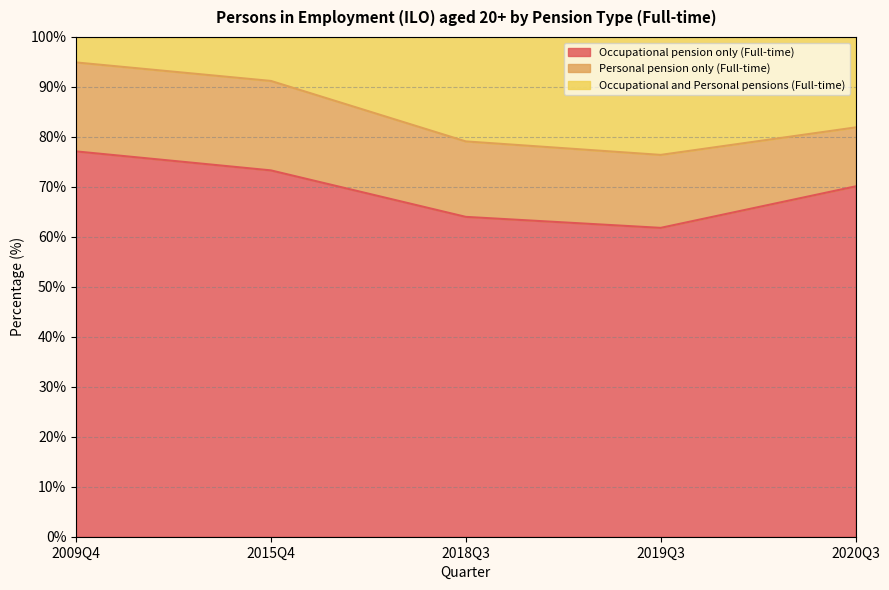

At which category does the chart reach its peak across all series?

2009Q4